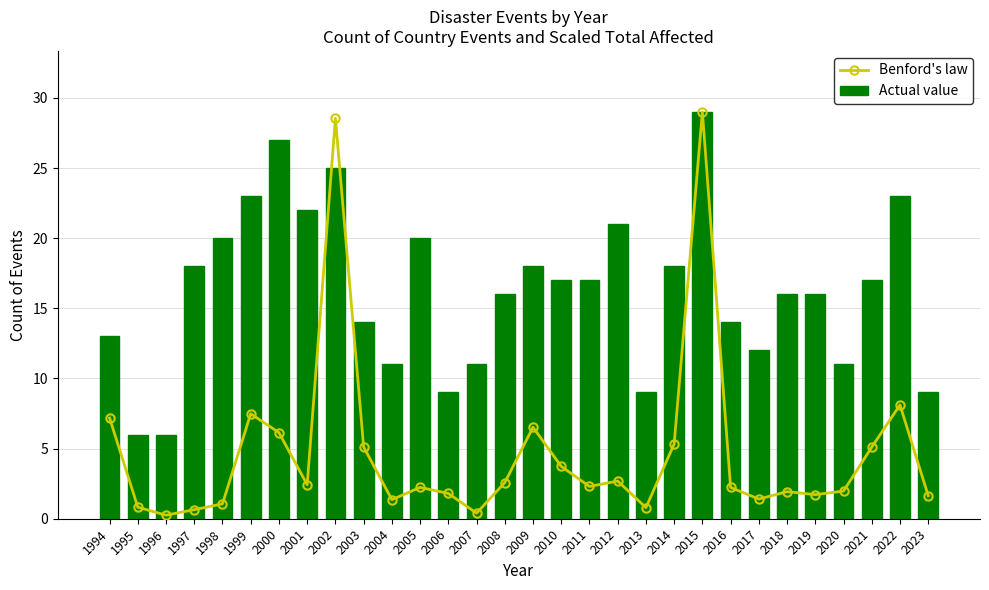

What is the average value of the Benford's law series?

4.8